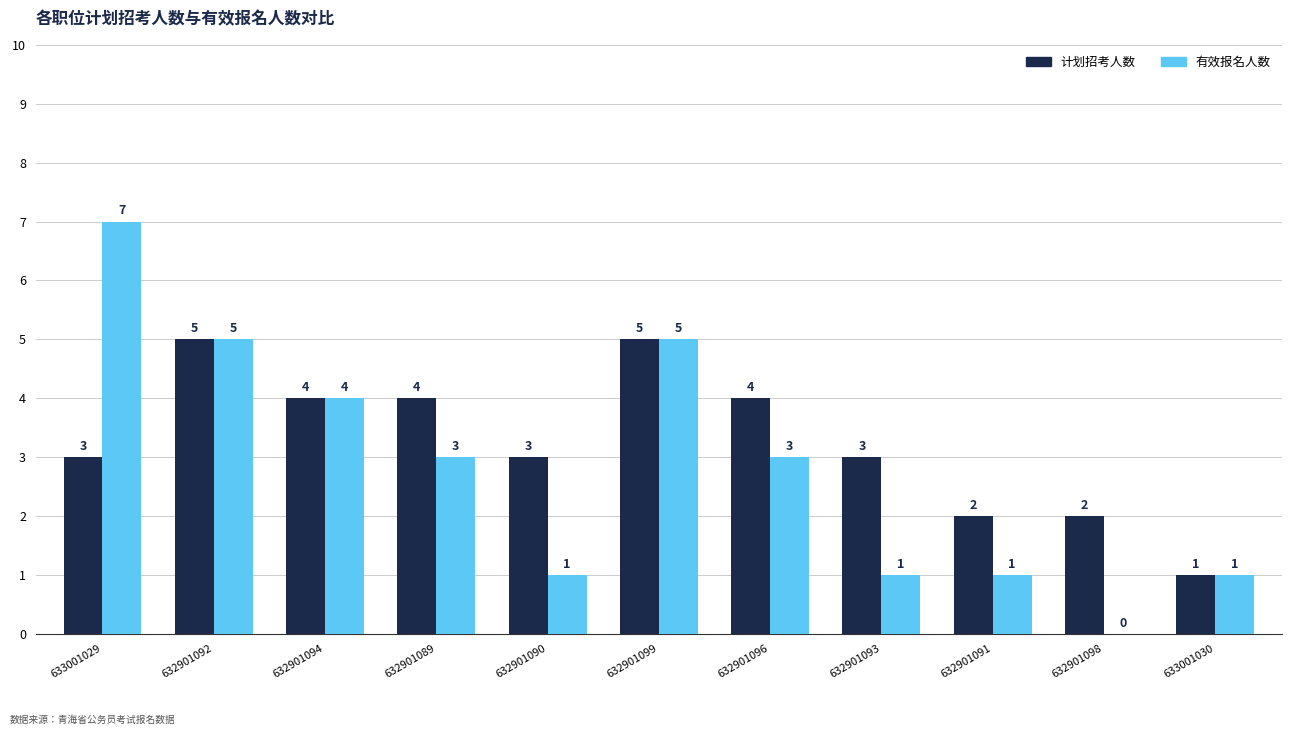

What is the spread (max minus min) of values at 632901098?

2